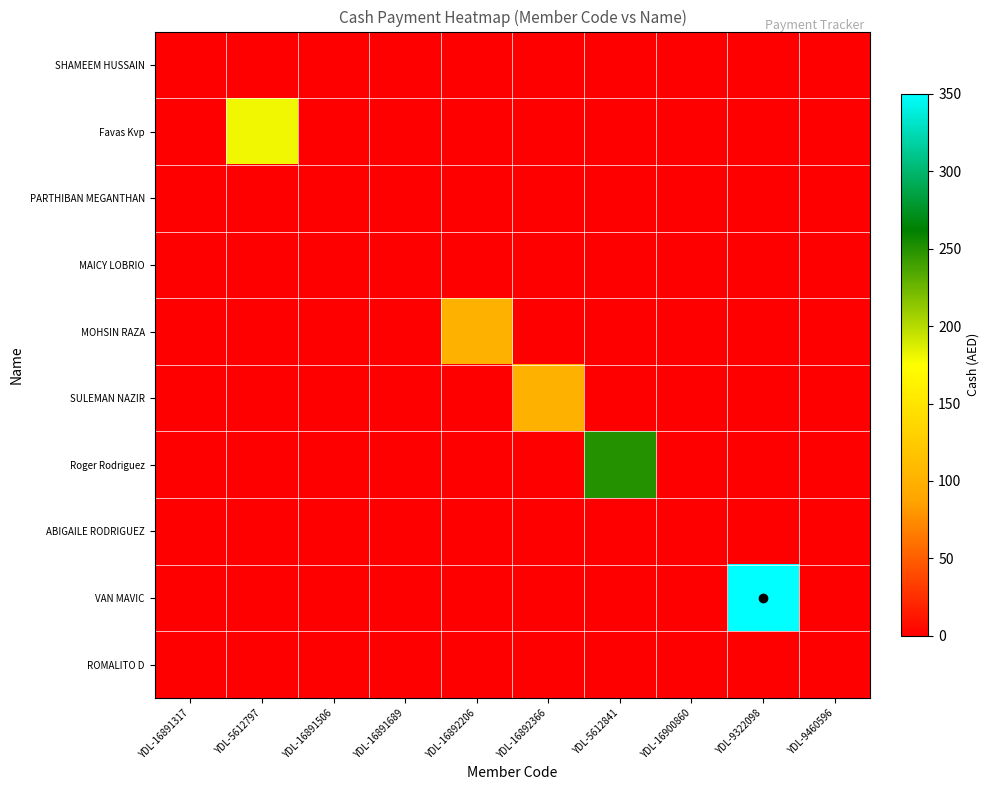

At how many categories does at least one series exceed 53?

5